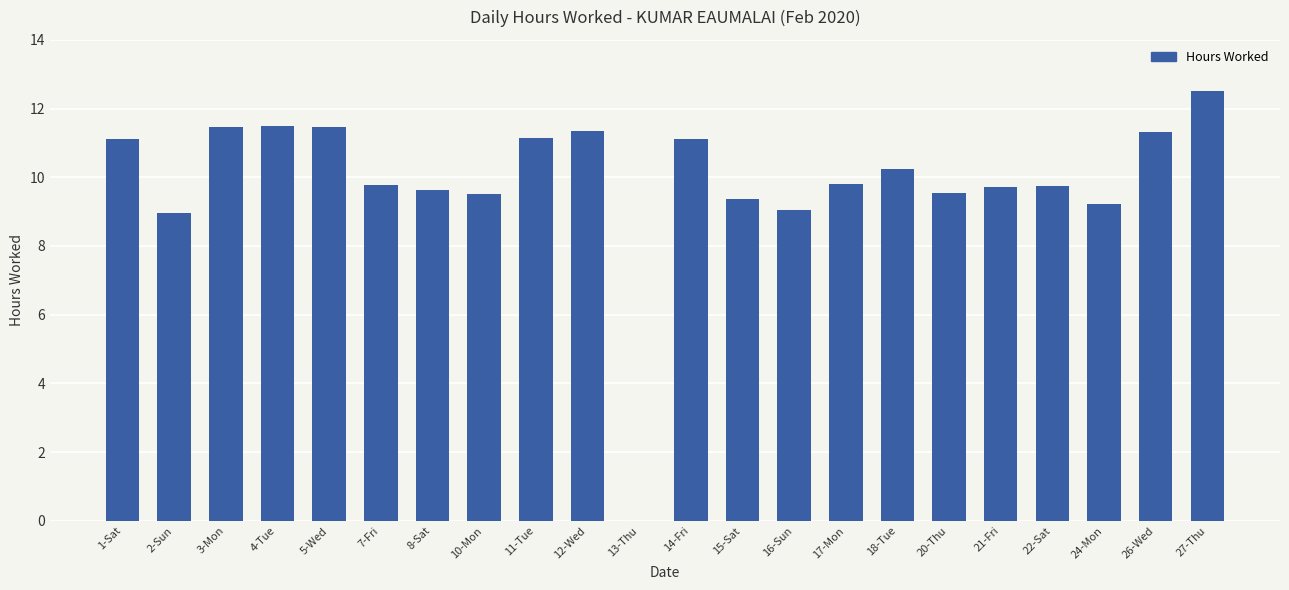

Approximately how many times larger is the value at 26-Wed compared to 7-Fri?

1.2